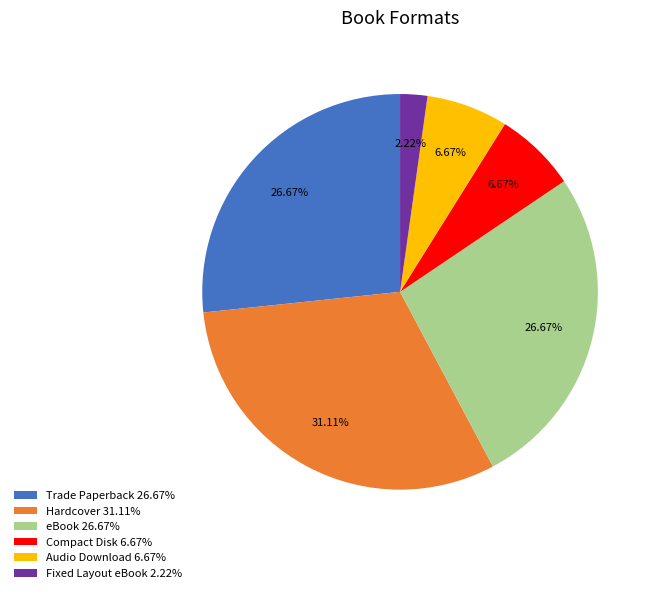

To the nearest percent, what portion does Audio Download represent?

7%